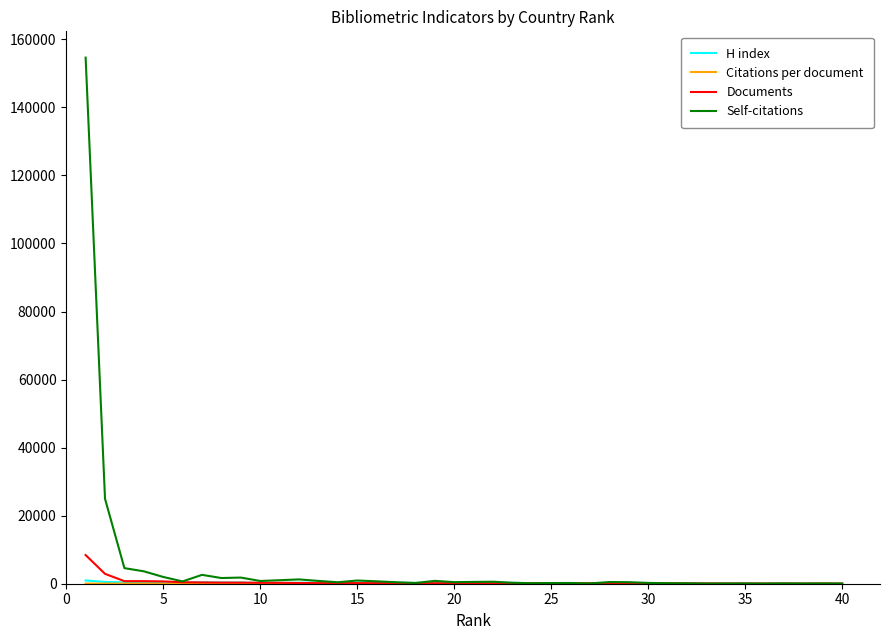

After their last crossing, which series has the higher values: Self-citations or Documents?

Documents